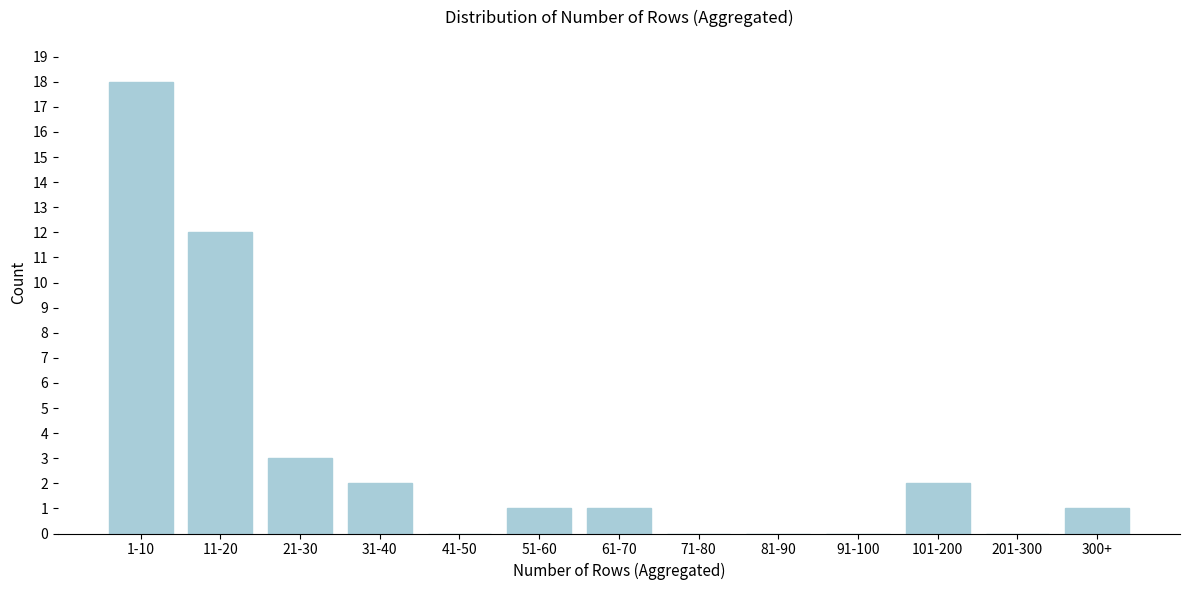

Reading left to right, extract all data points from this chart.

1-10=18	11-20=12	21-30=3	31-40=2	41-50=0	51-60=1	61-70=1	71-80=0	81-90=0	91-100=0	101-200=2	201-300=0	300+=1